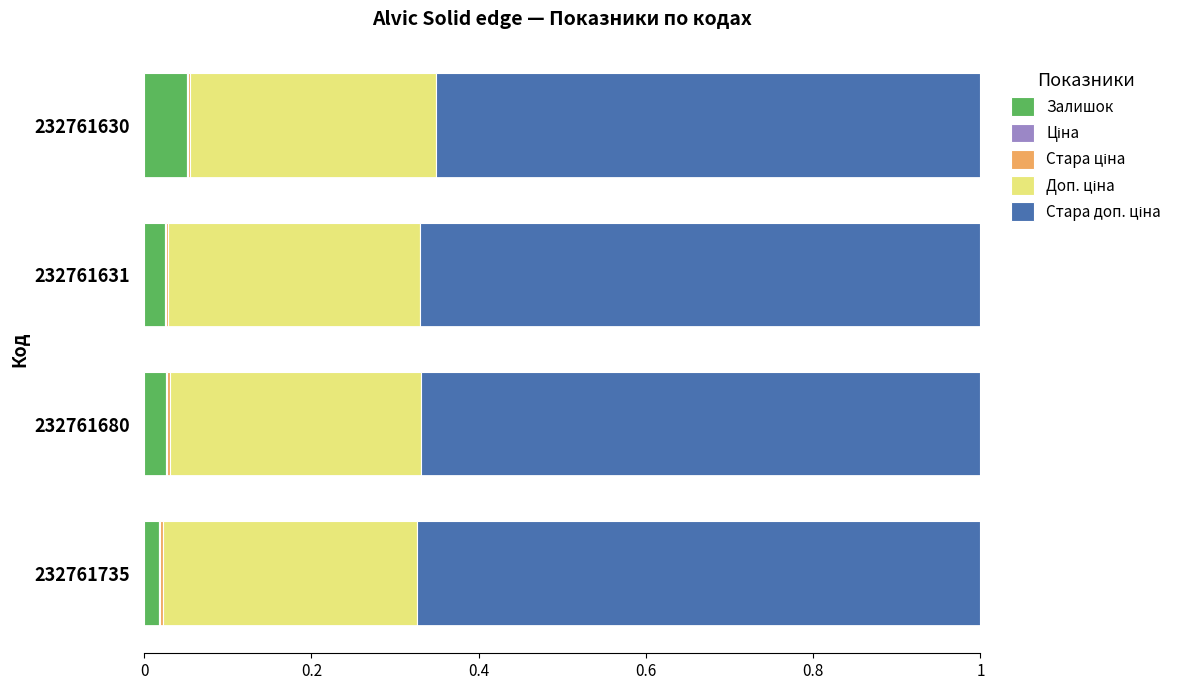

Which category has the highest value in the Залишок series?

232761630